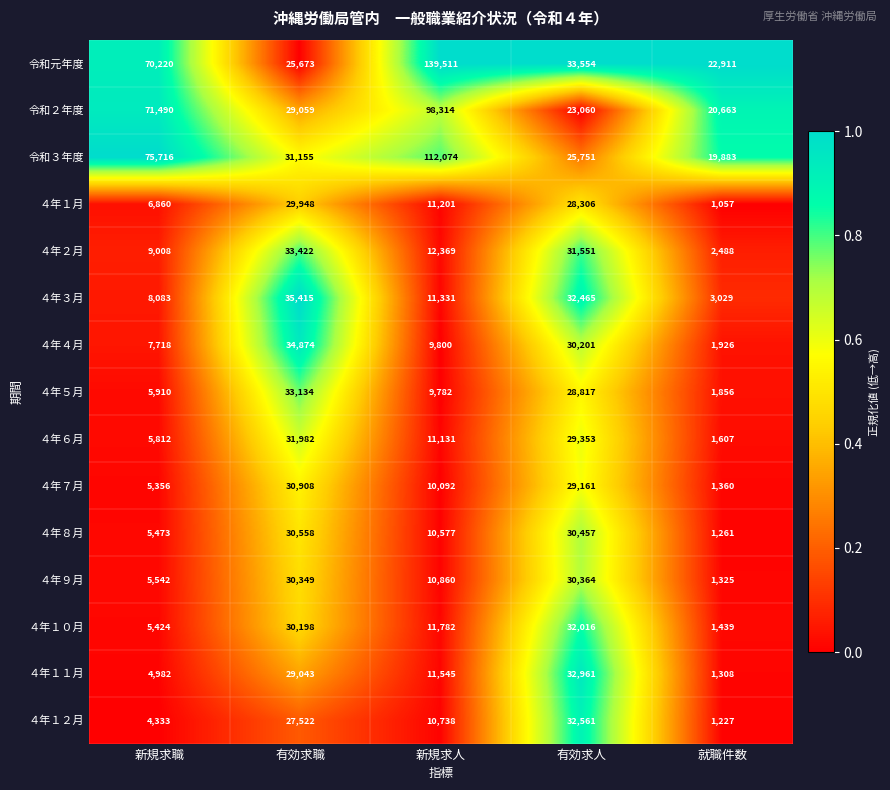

Count the number of data series in this chart.

15